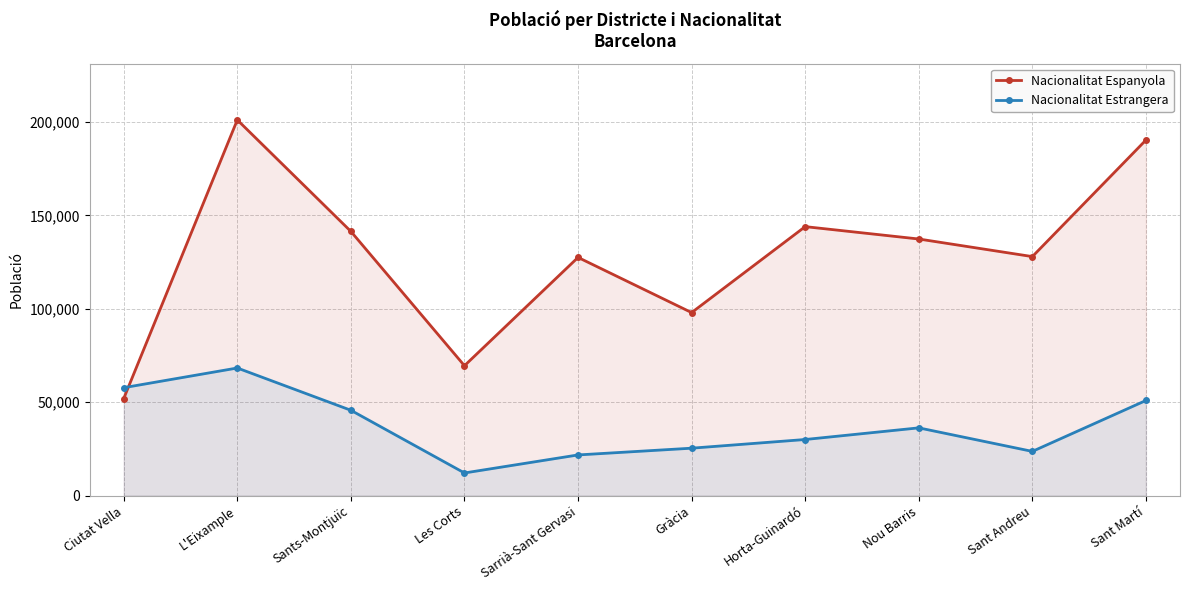

How many values in the Nacionalitat Espanyola series are below 137326?

5